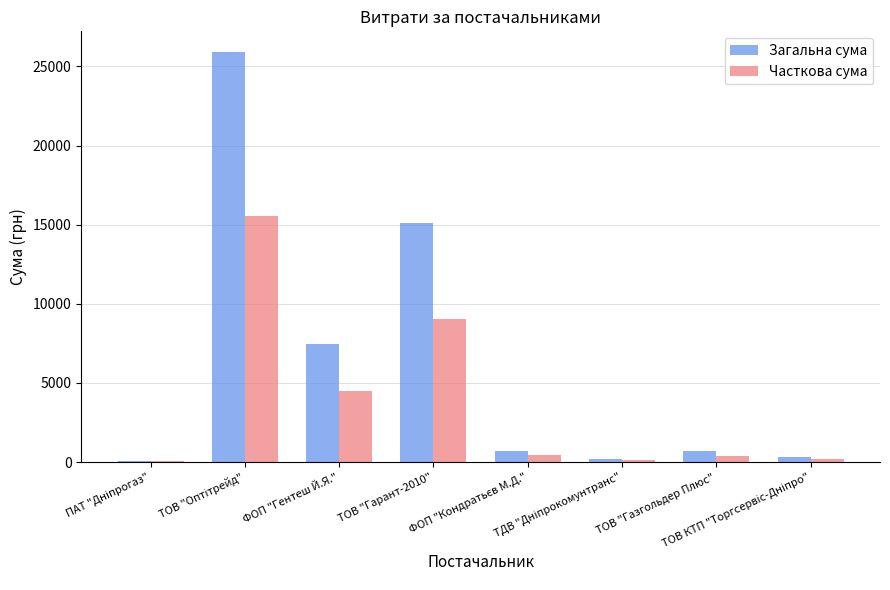

Which series has the largest total across all categories?

Загальна сума